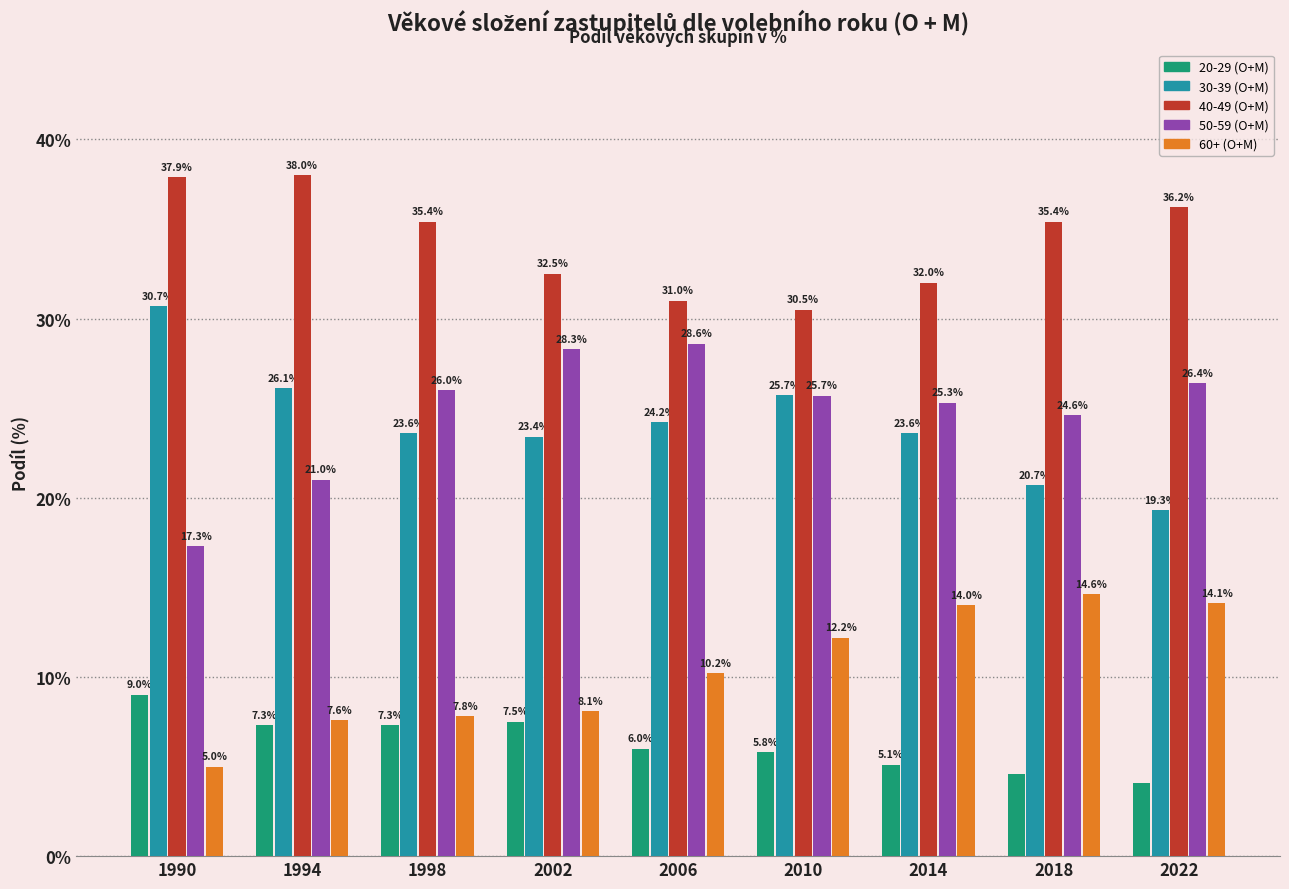

What is the value of the 30-39 (O+M) bar at the 6th from the left?

25.7